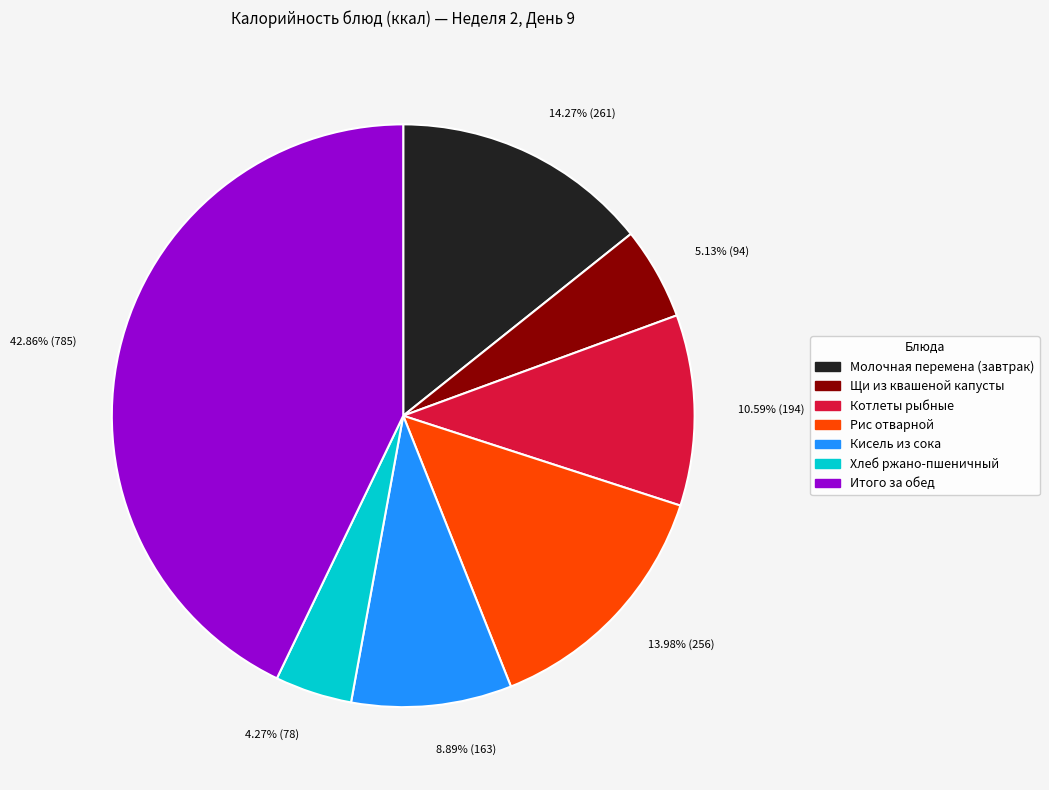

How many segments does this pie chart have?

7